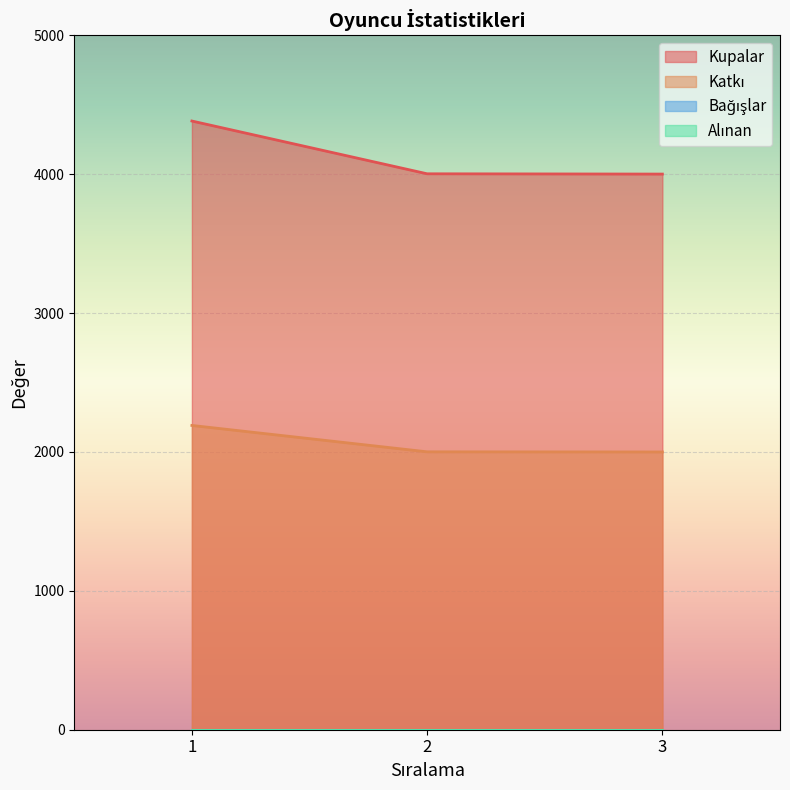

What is the approximate value of Katkı at 2, to the nearest 50?

2000